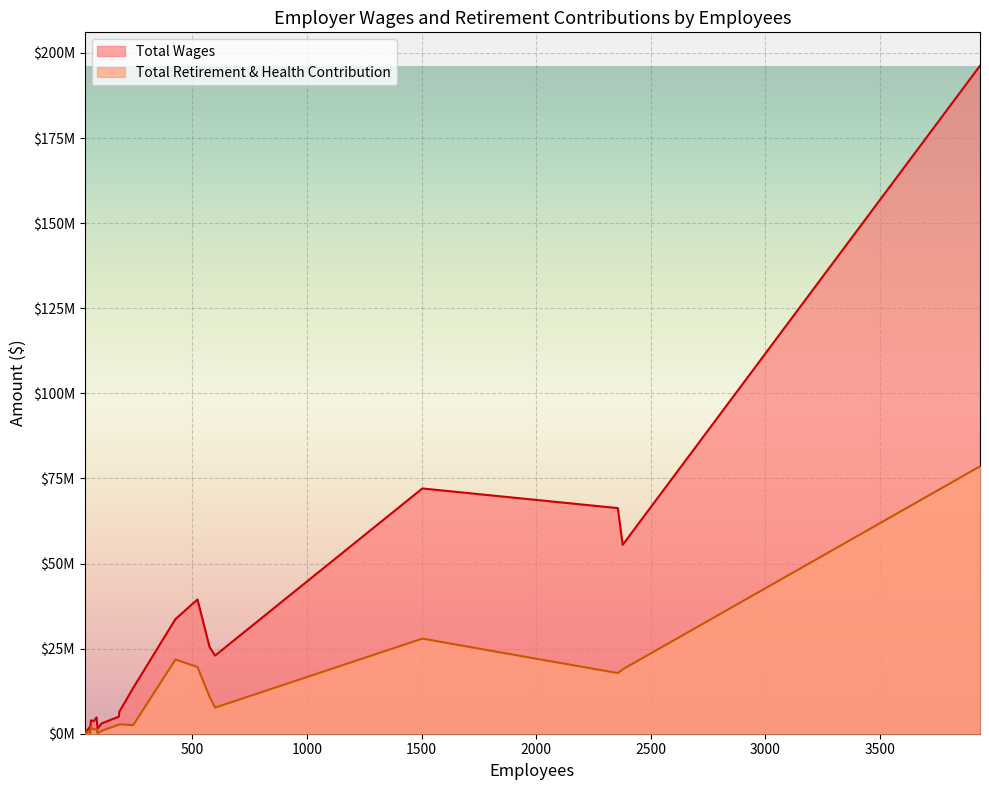

How many data points in Total Retirement & Health Contribution are less than 2655792?

10